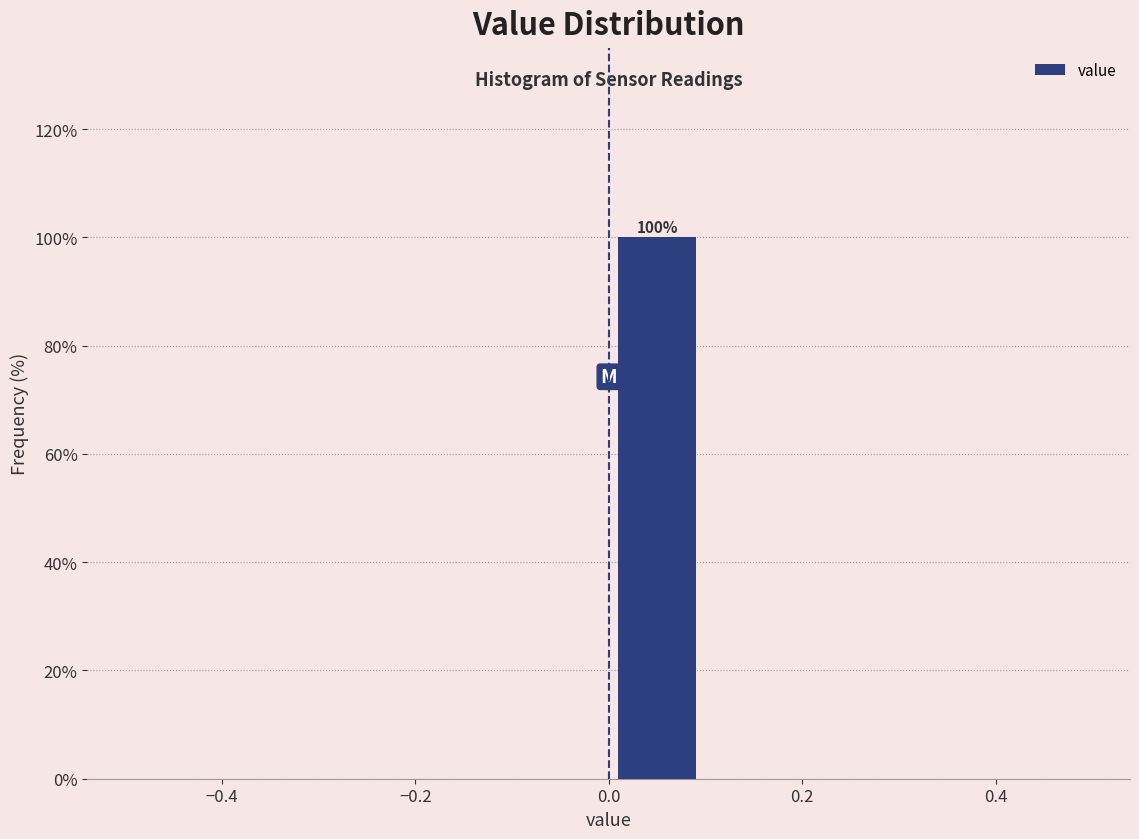

Over which range of the x-axis is the bar tallest?

0.0 to 0.1